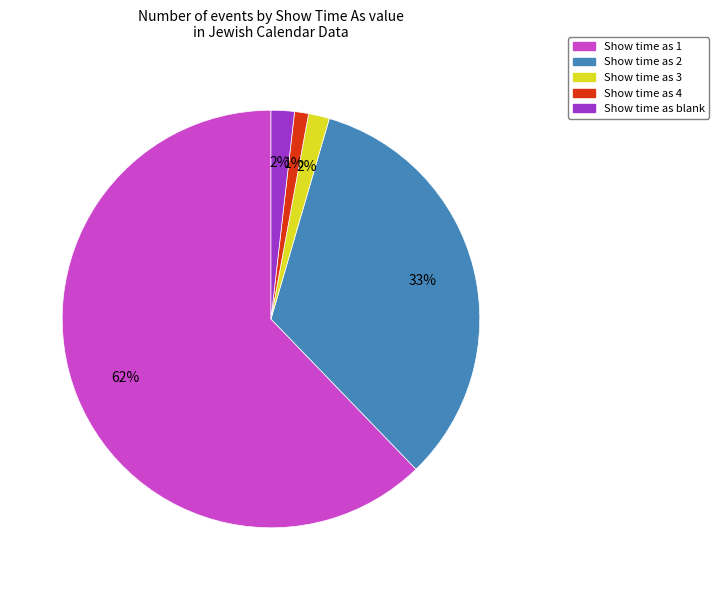

To the nearest percent, what is the difference between the largest and smallest slice percentages?

61%